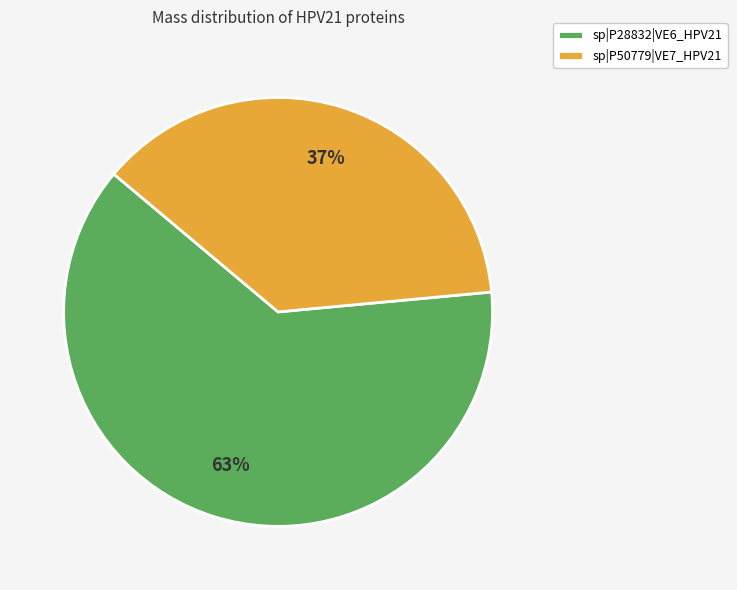

To the nearest percent, what is the combined percentage of sp|P50779|VE7_HPV21 and sp|P28832|VE6_HPV21?

100%